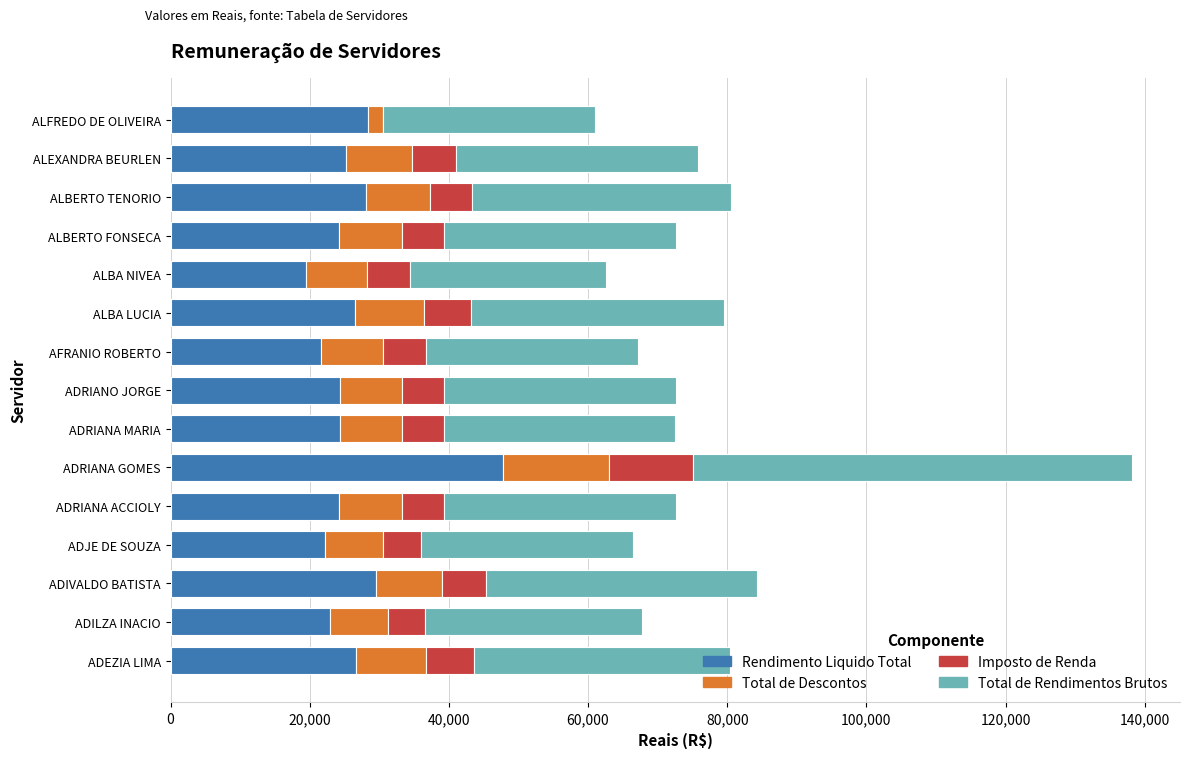

True or false: Rendimento Liquido Total has a value of 43664.3 at ADIVALDO BATISTA.

False